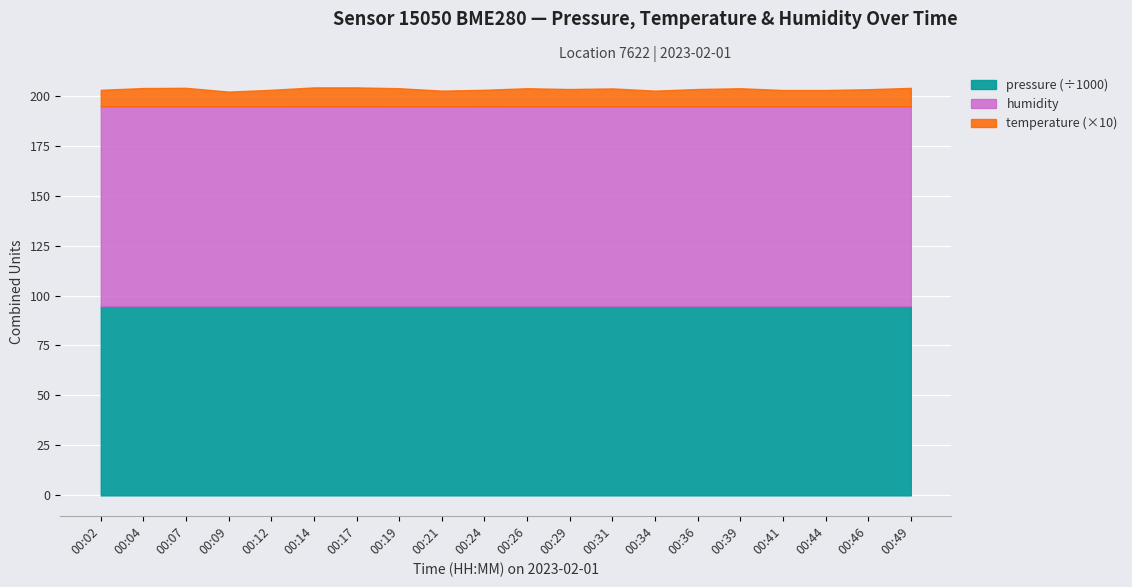

What are all the series names shown in the legend?

pressure (÷1000), humidity, temperature (×10)